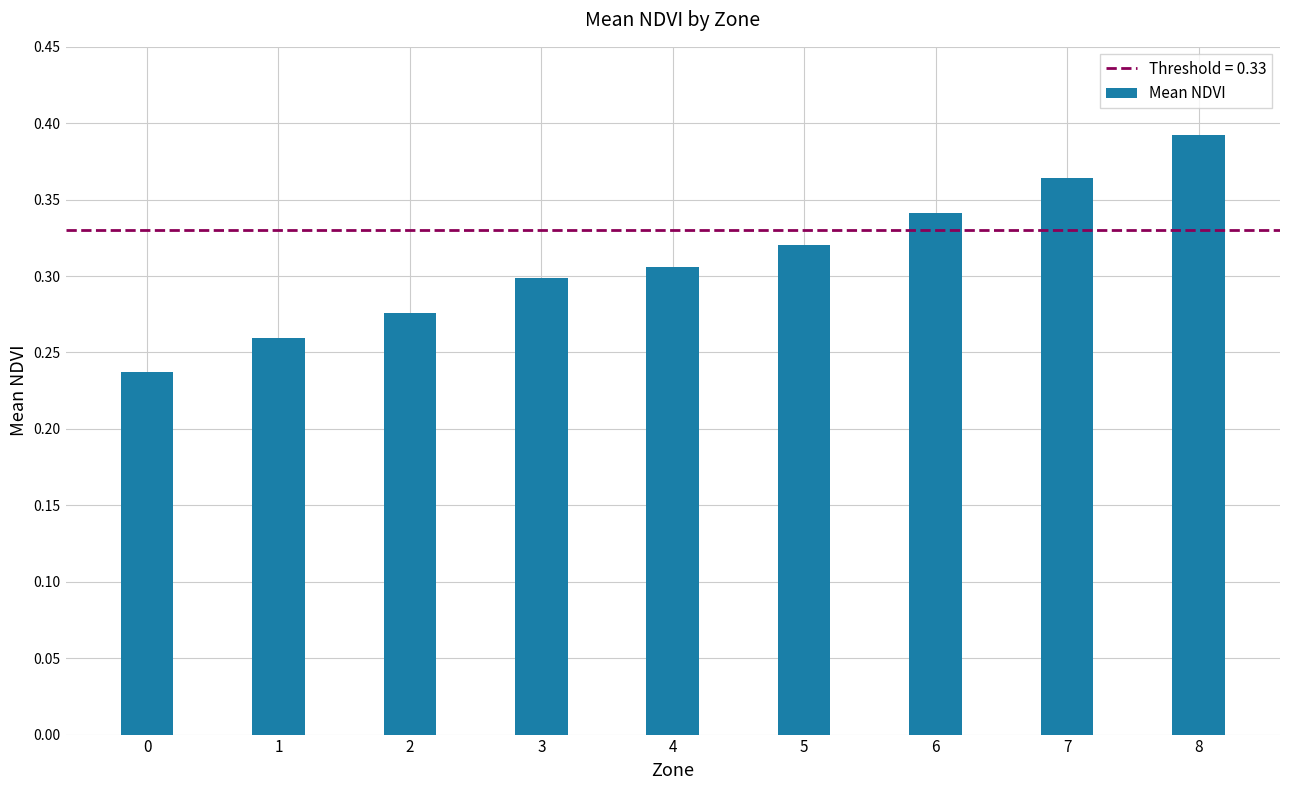

Which category has the highest value across all series?

8